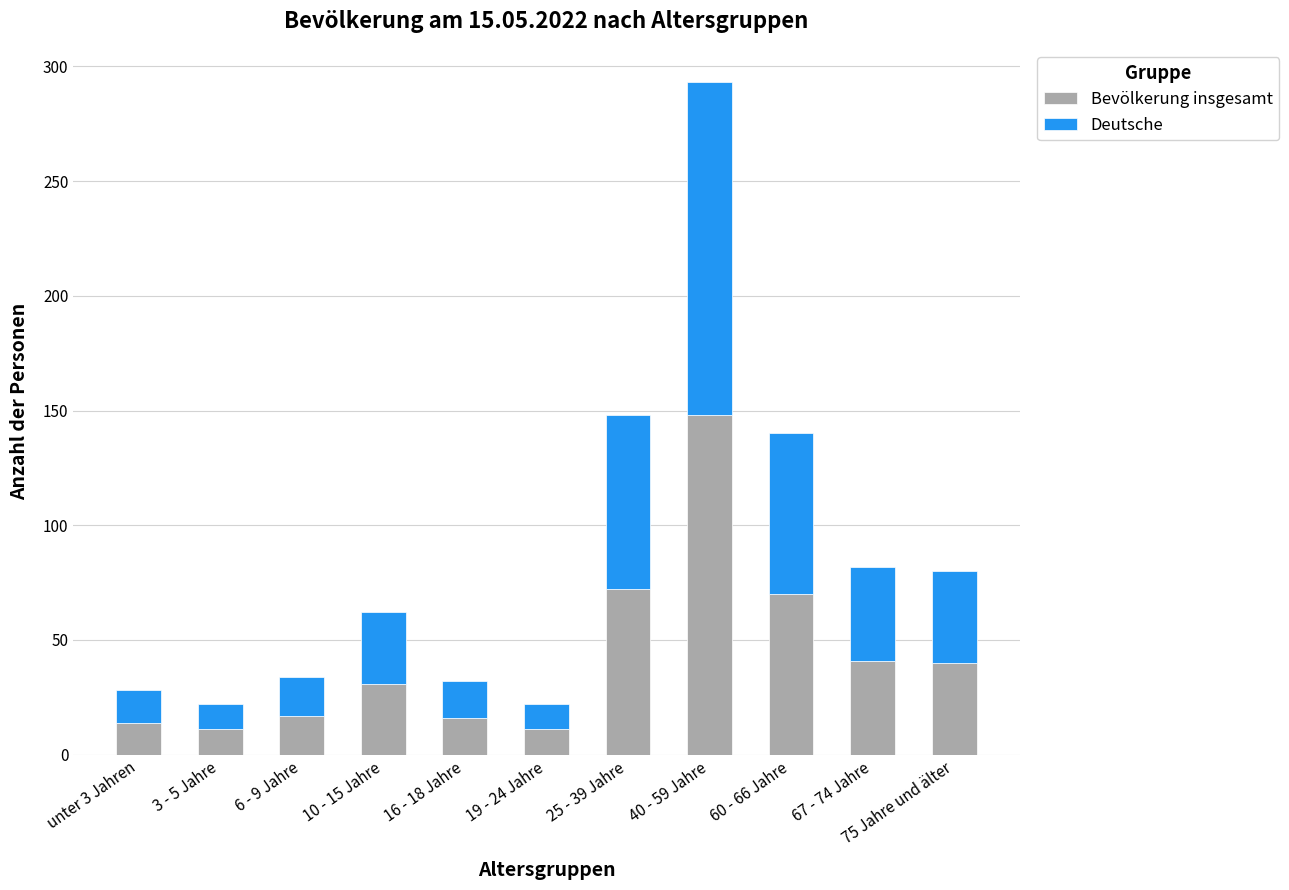

Count the number of data series in this chart.

2